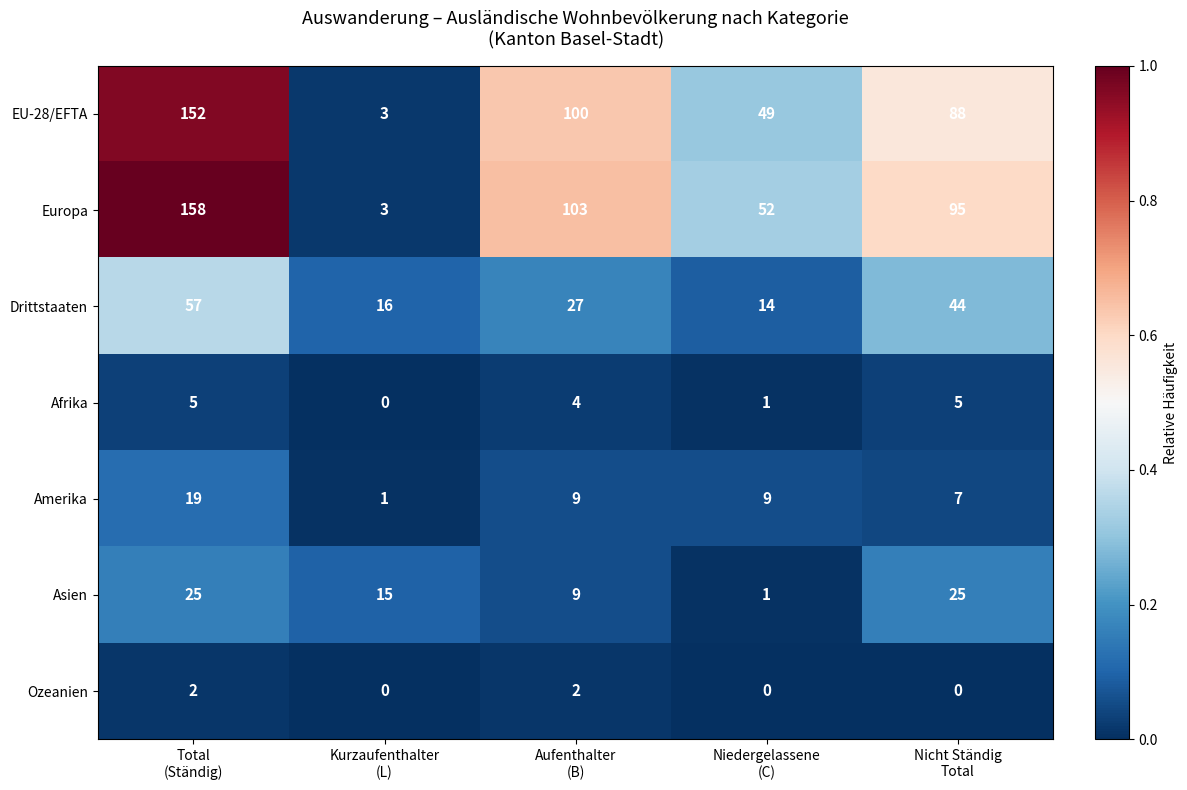

At which category is the sum across all series the highest?

Total
(Ständig)